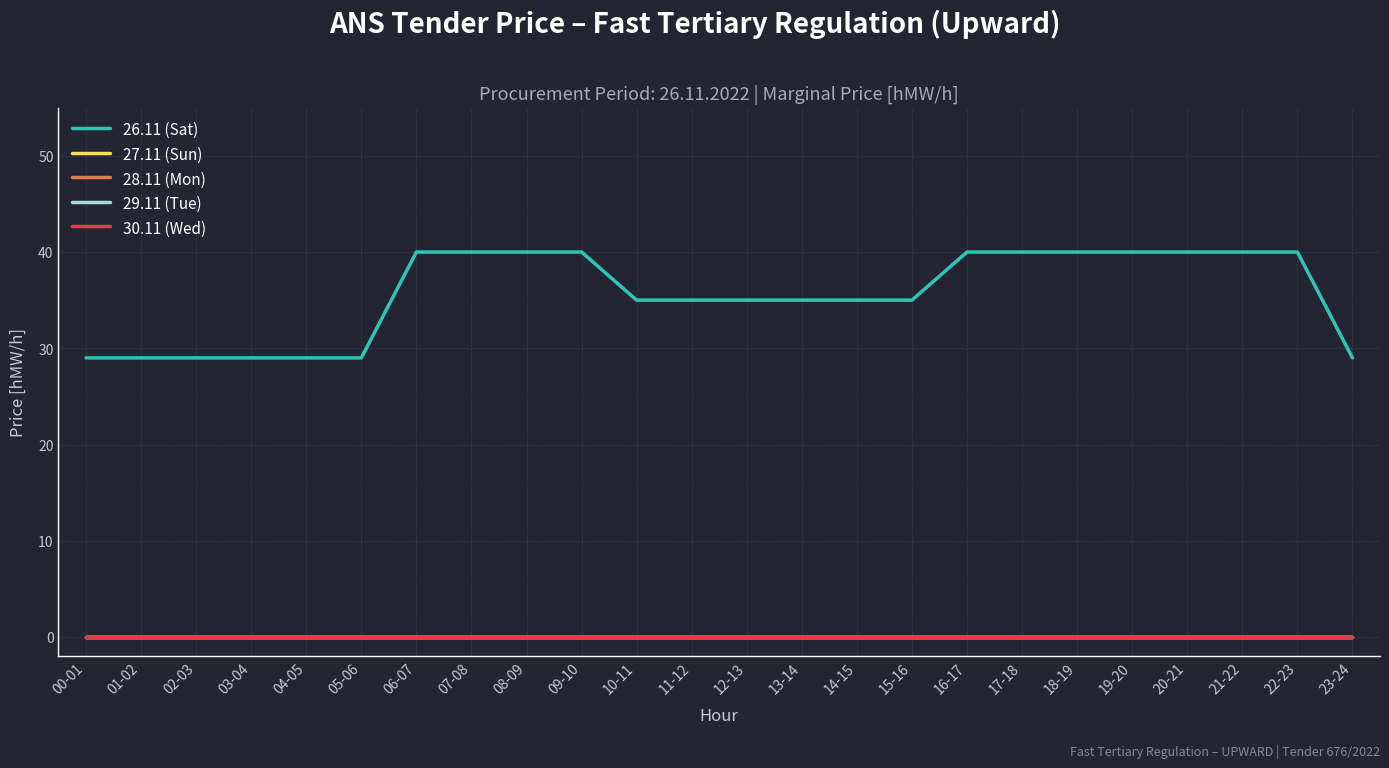

List the series in order of their peak value, lowest first.

27.11 (Sun), 28.11 (Mon), 29.11 (Tue), 30.11 (Wed), 26.11 (Sat)